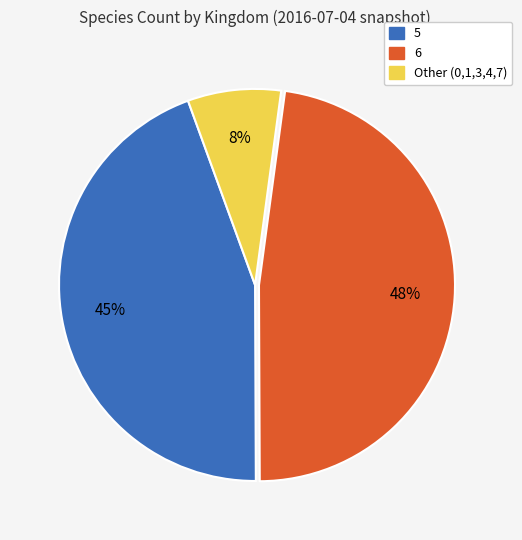

Is there any slice that represents more than half of the pie?

No